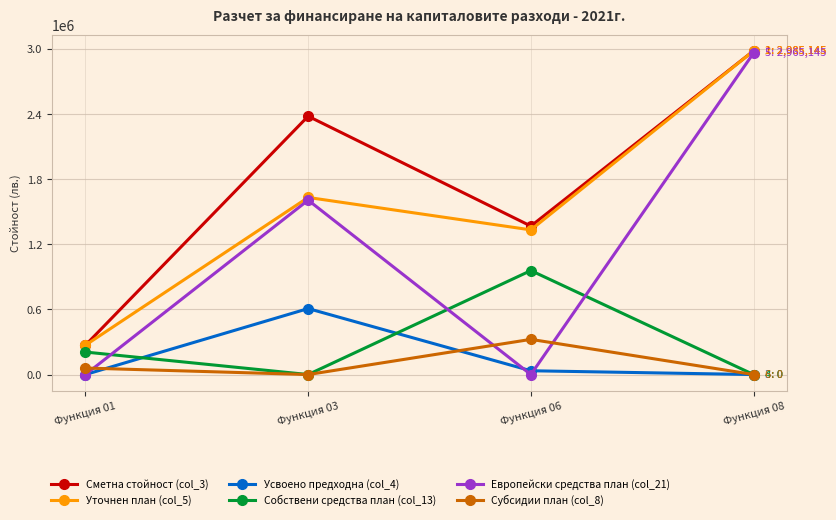

At how many categories does at least one series exceed 360214?

3